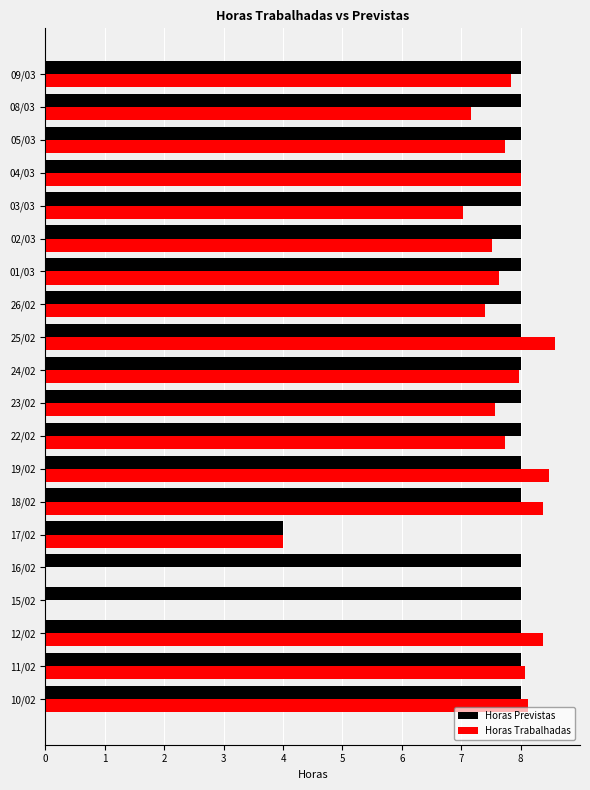

Which series changed the most between 12/02 and 01/03?

Horas Trabalhadas